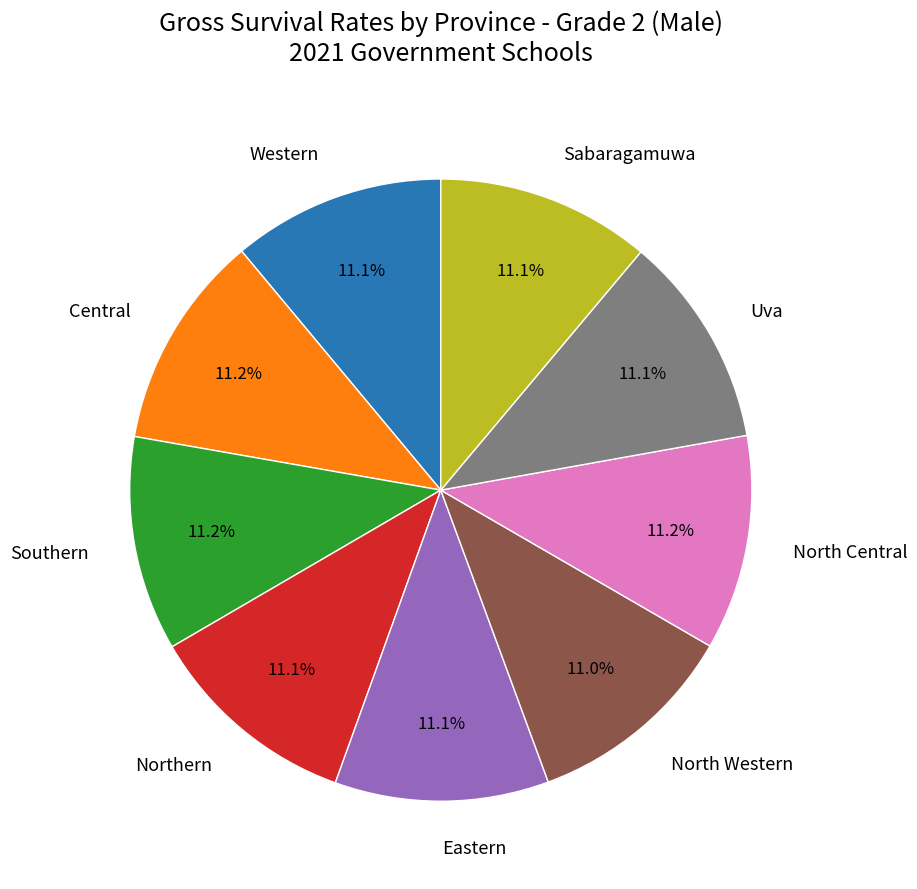

The Uva slice represents 1% of the pie. True or false?

False